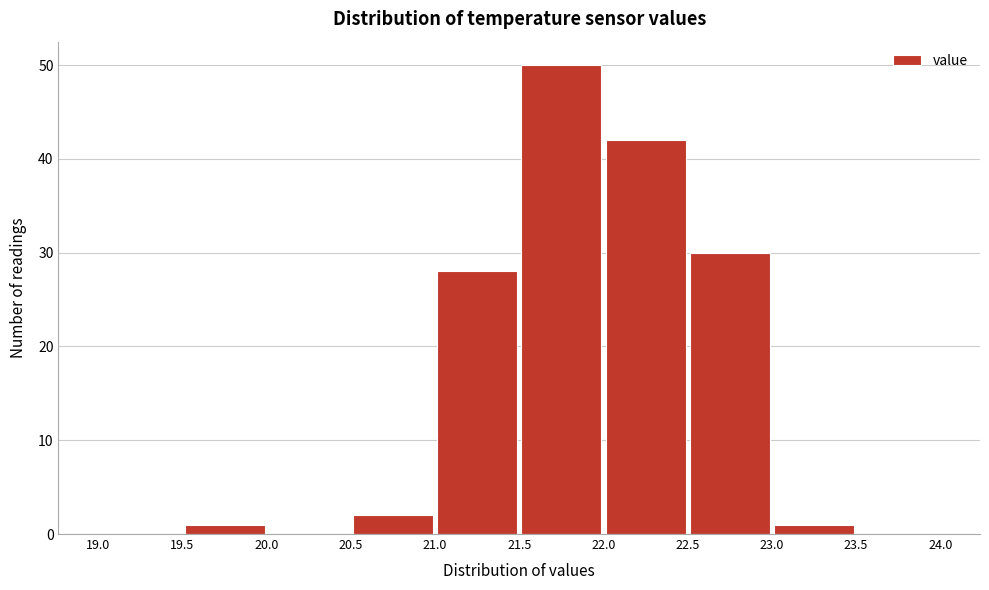

Reading left to right, transcribe this chart: for each bar, give the range it covers on the x-axis and its height. The values are not printed on the chart, so give them approximately, as read against the axis.

19.0 to 19.5: 0
19.5 to 20.0: 1
20.0 to 20.5: 0
20.5 to 21.0: 2
21.0 to 21.5: 28
21.5 to 22.0: 50
22.0 to 22.5: 42
22.5 to 23.0: 30
23.0 to 23.5: 1
23.5 to 24.0: 0